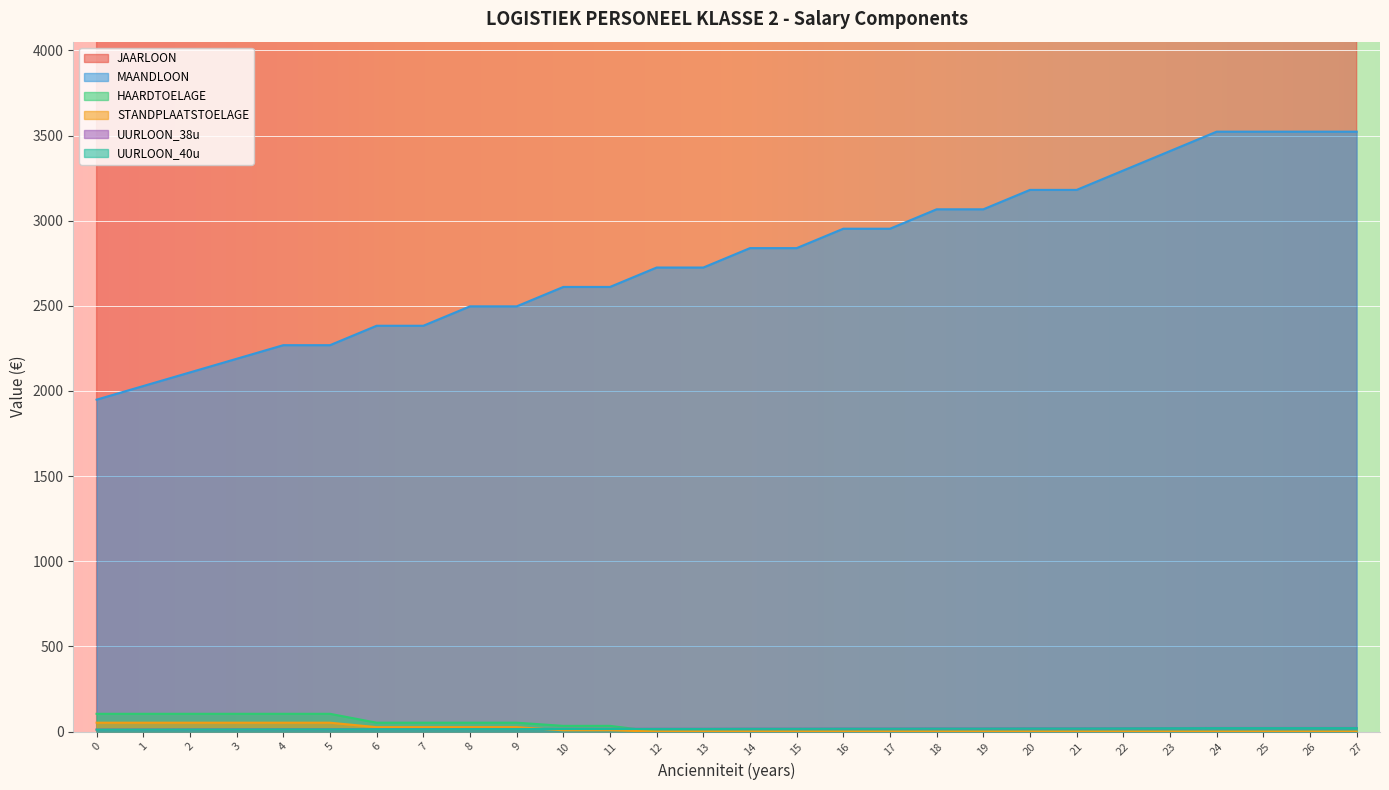

Where is MAANDLOON nearest to the value 16?

10